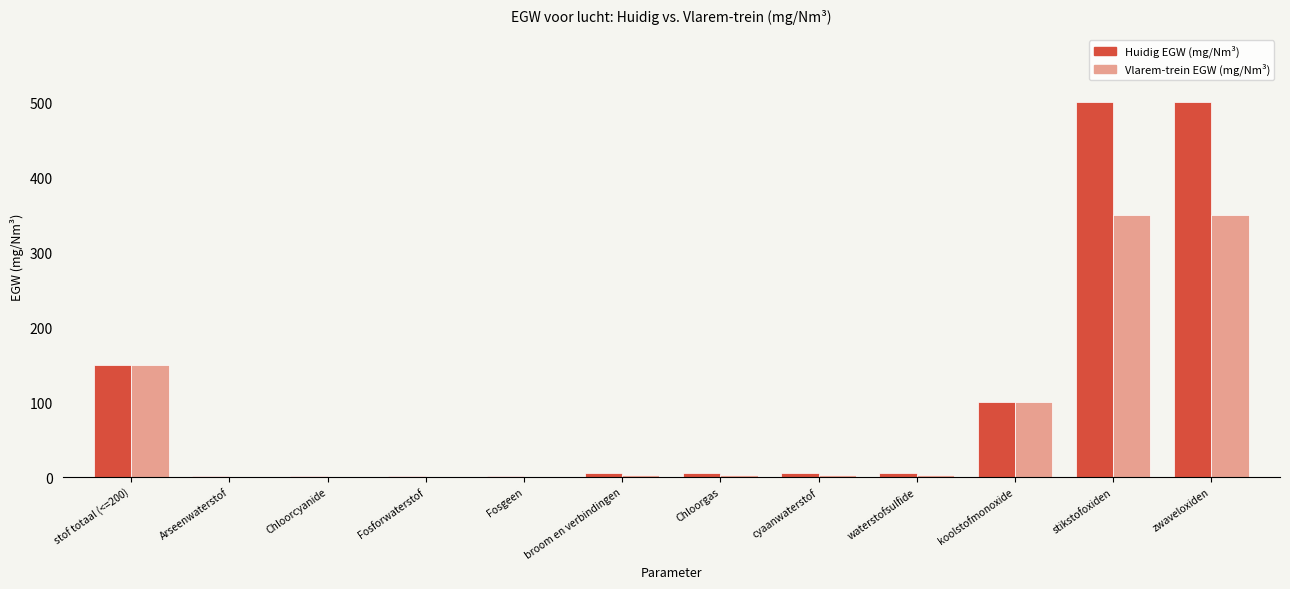

Is the value of Vlarem-trein EGW (mg/Nm³) at stof totaal (<=200) greater than the value of Huidig EGW (mg/Nm³) at stikstofoxiden?

No